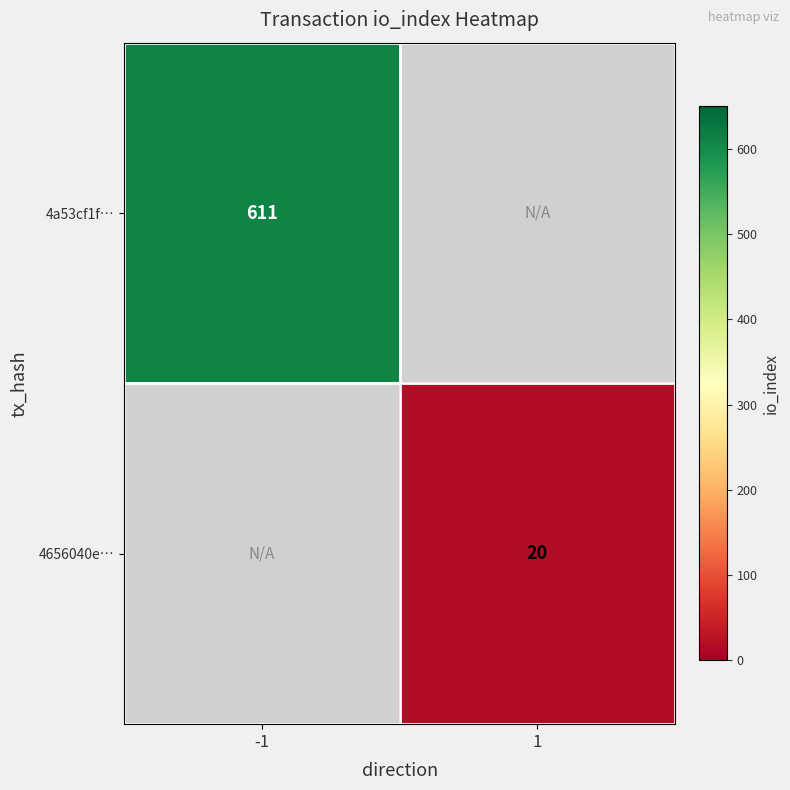

The 4656040e… series shows 31 at 1. True or false?

False